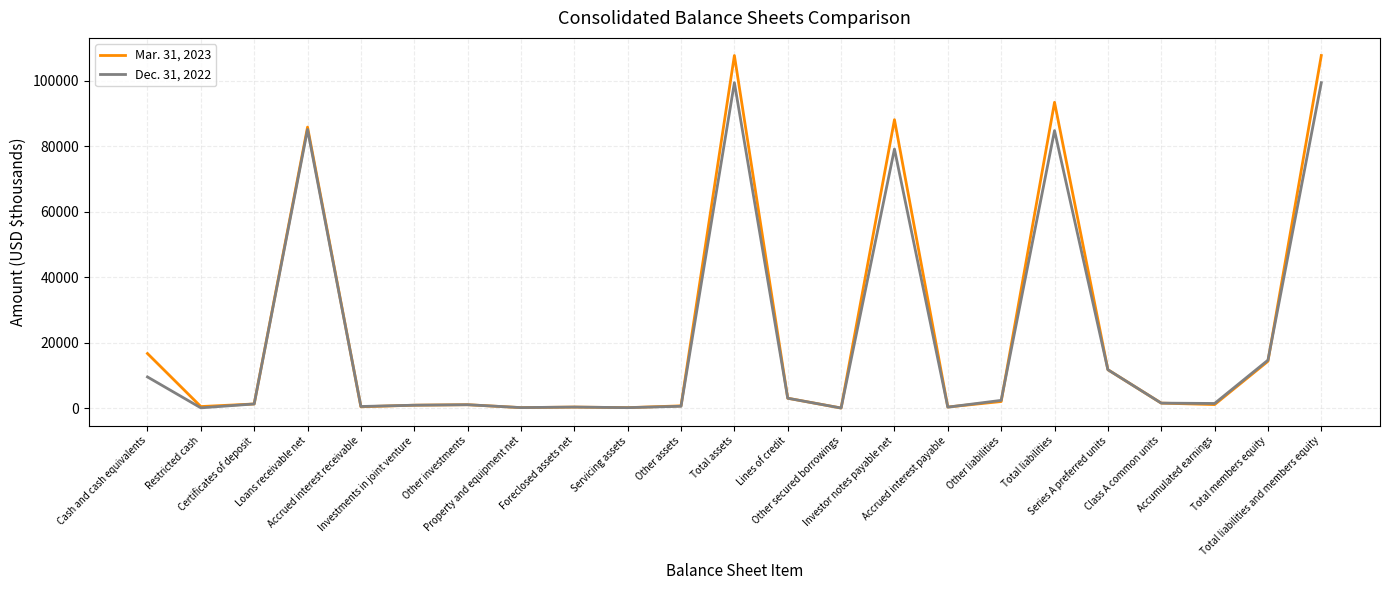

Which series has the largest range (max minus min)?

Mar. 31, 2023